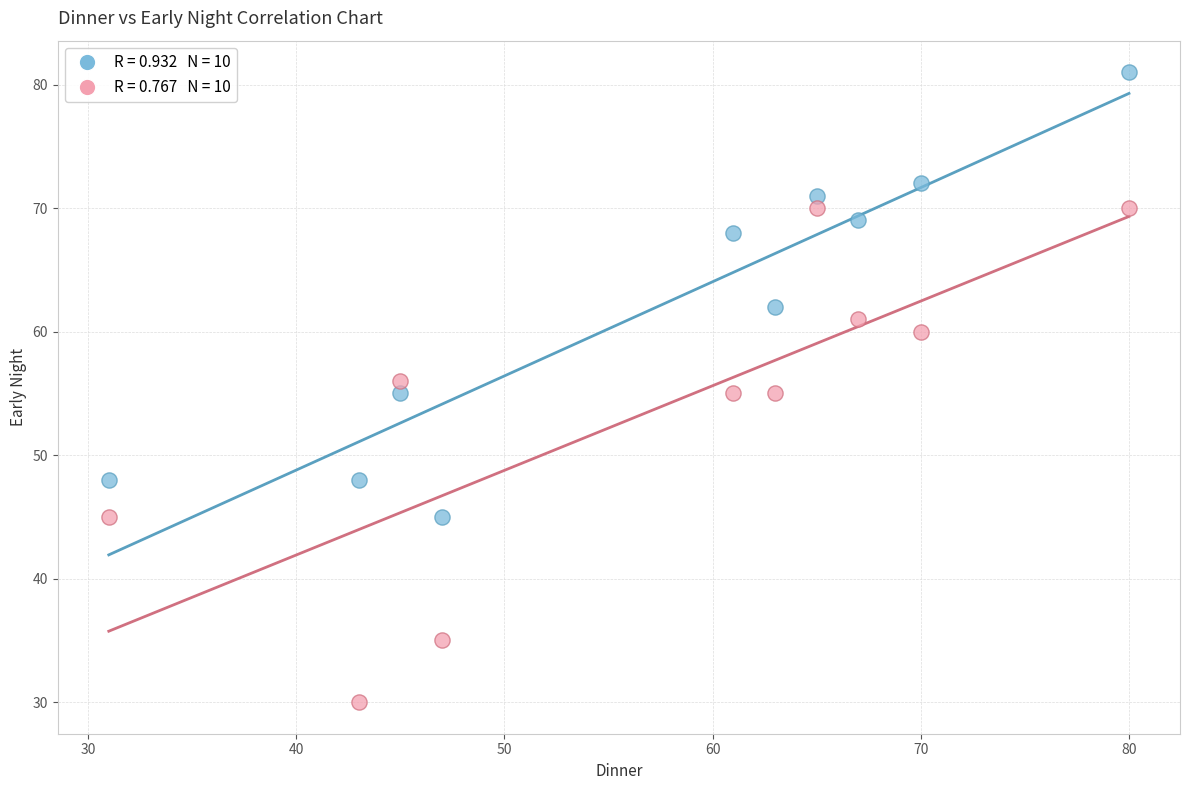

Across all data points, what is the range of Y values (max minus min)?

51